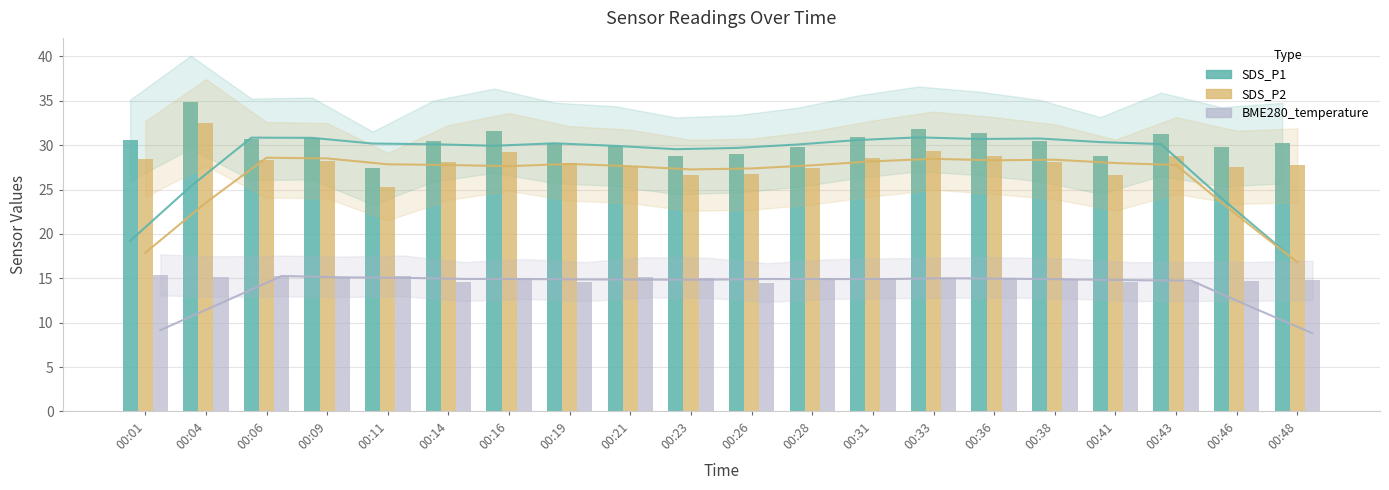

What is the value of the BME280_temperature bar at the 4th from the left?

15.2